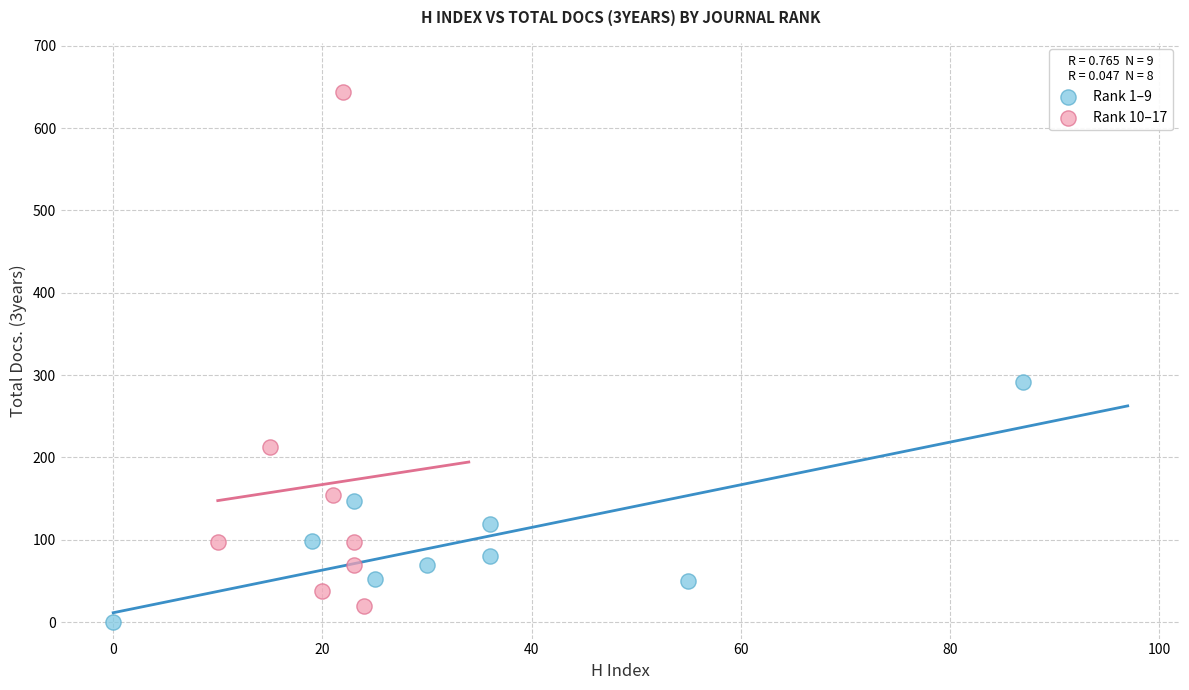

Which series contains the highest Y value?

Rank 10–17